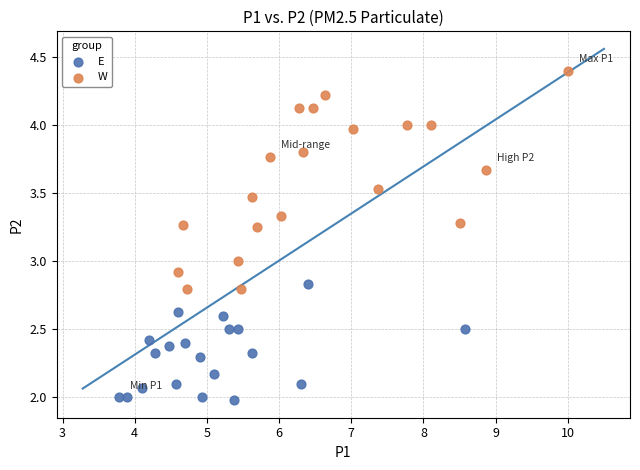

Which series contains the highest Y value?

W